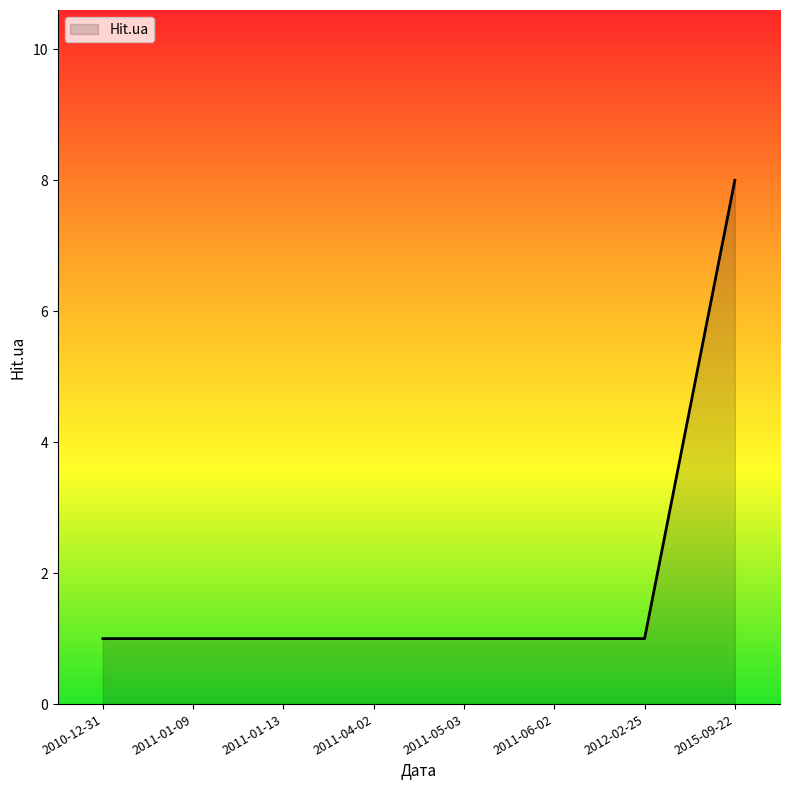

What is the ratio of the value at 2015-09-22 to the value at 2011-04-02?

8.0